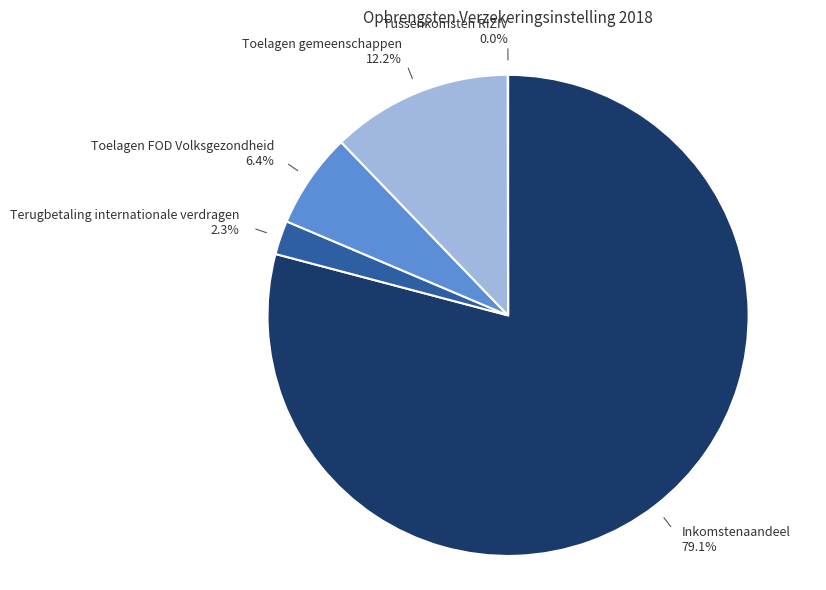

Does Inkomstenaandeel account for over 50% of the chart?

Yes